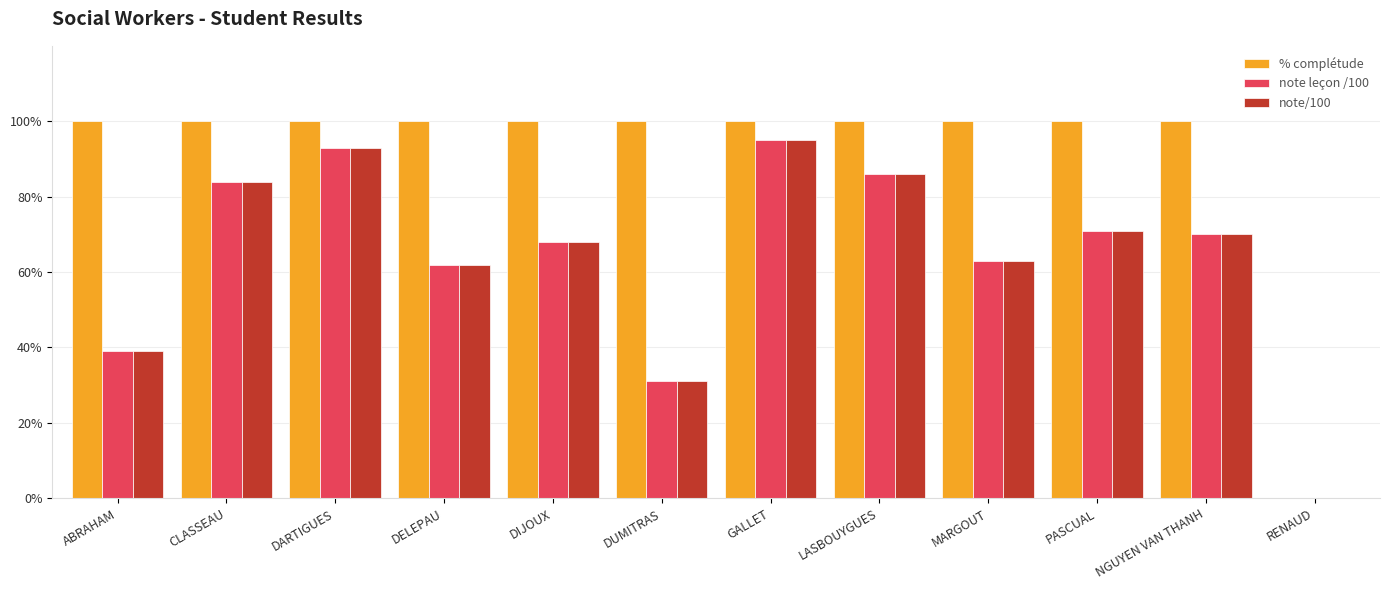

Which series has the largest range (max minus min)?

% complétude